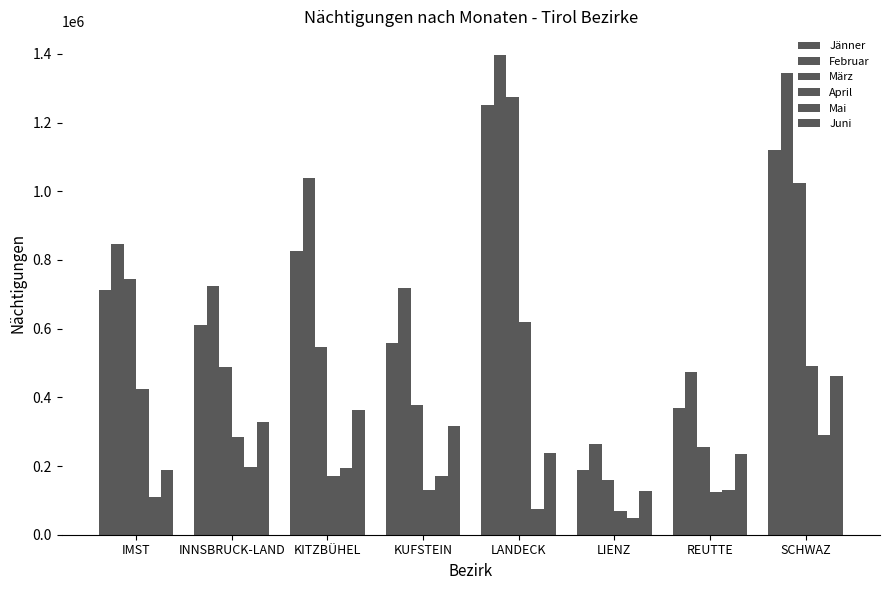

How many groups of bars are there?

8